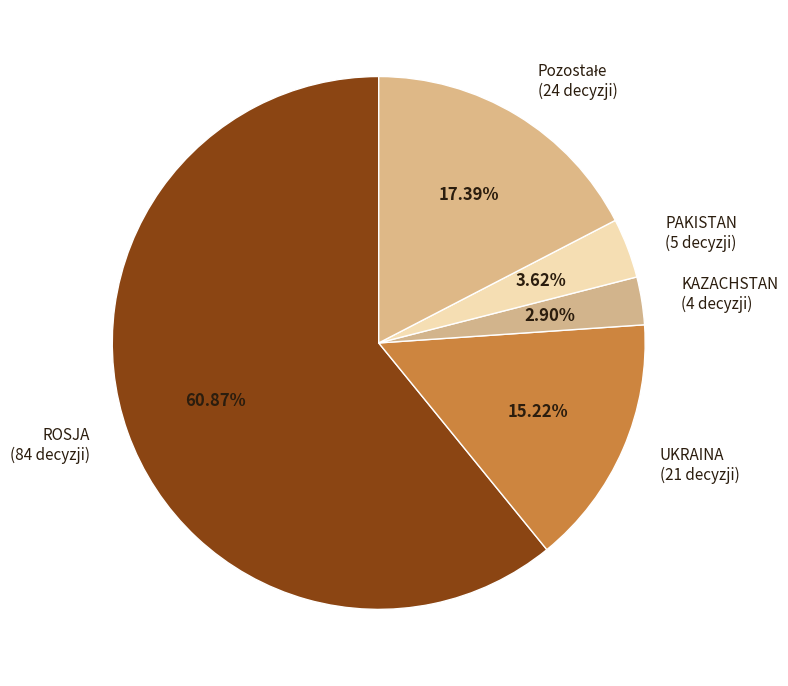

Count the number of slices in the pie.

5